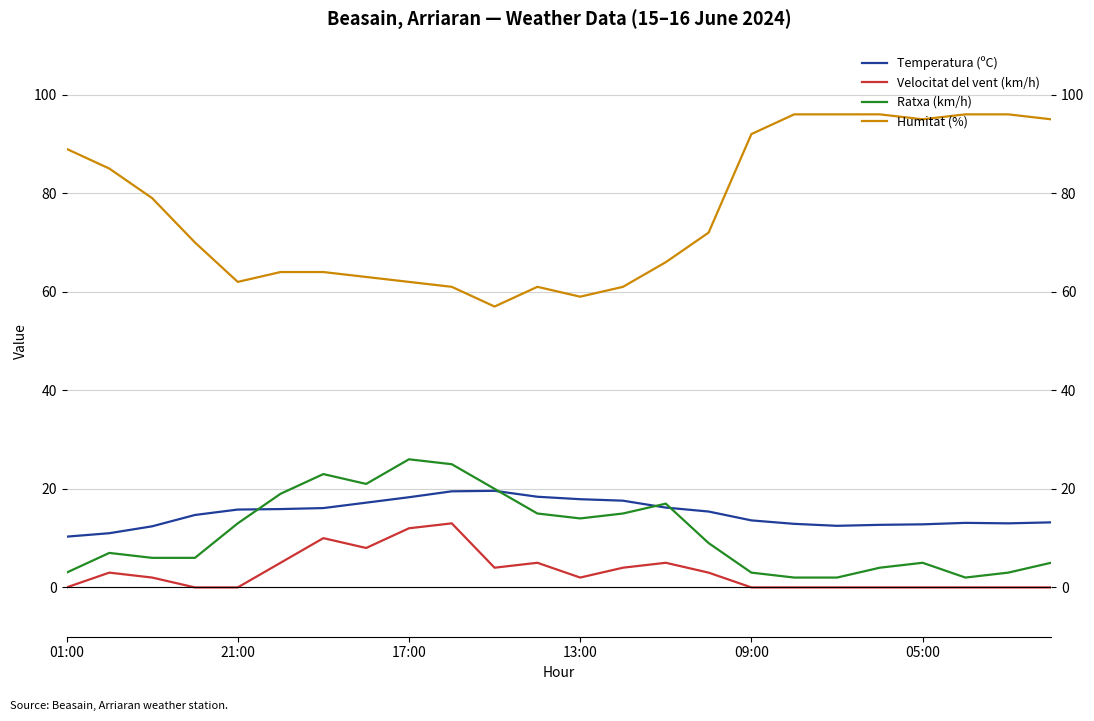

What is the difference between the second highest and second lowest values in the Velocitat del vent (km/h) series?

12.0